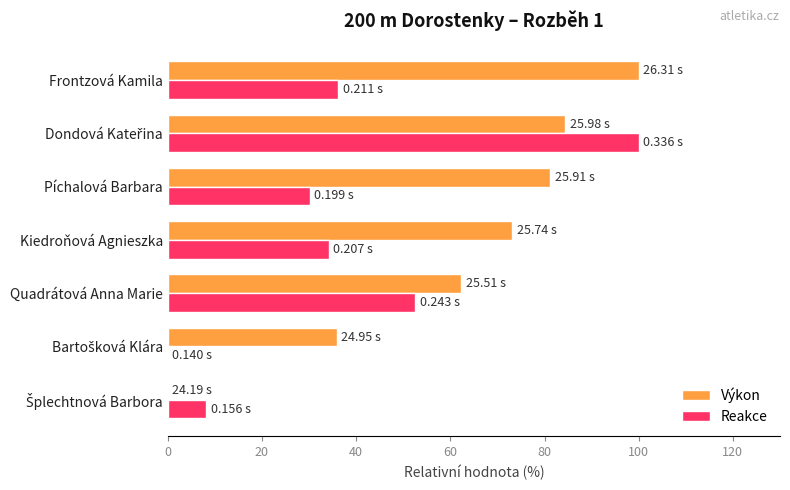

Which series has the largest total across all categories?

Výkon